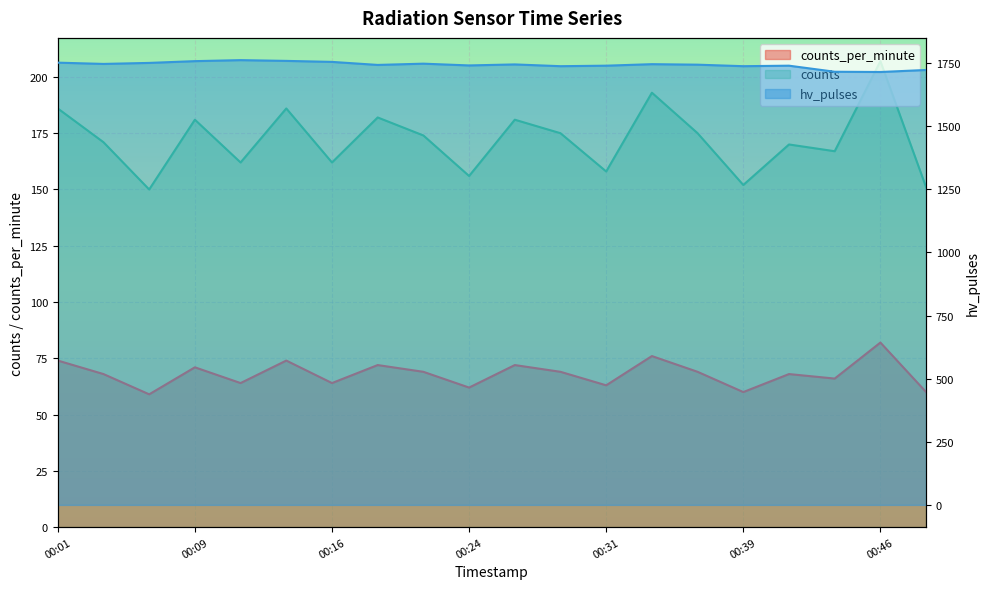

Where is the first local minimum for hv_pulses?

00:04